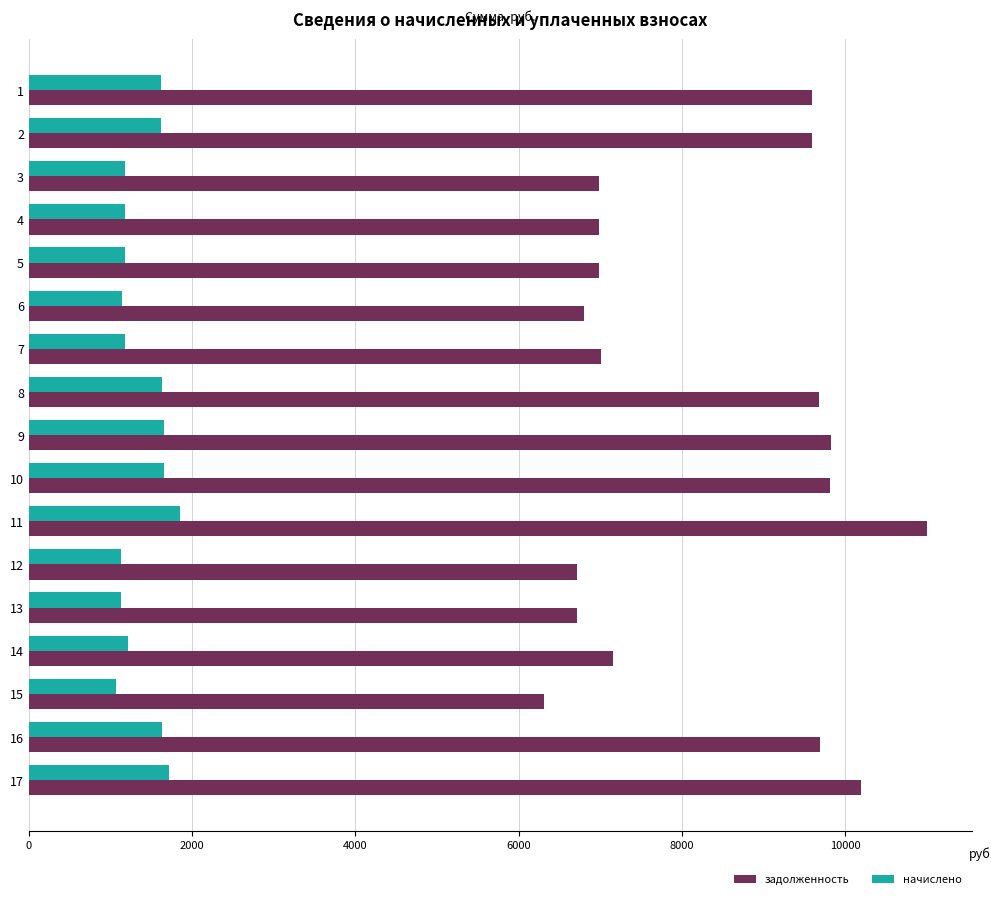

What is the difference between the задолженность values at 10 and 13?

3091.2